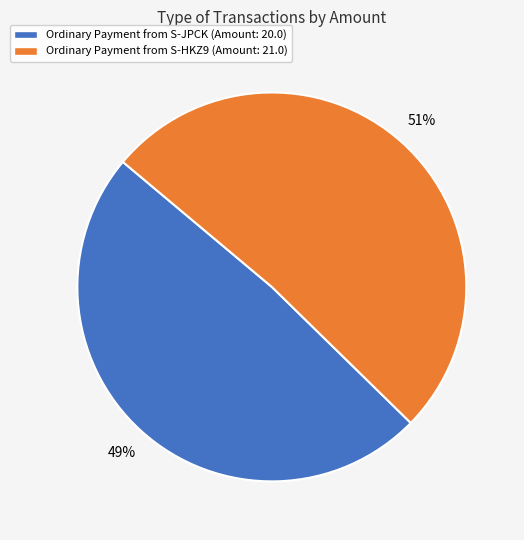

To the nearest percent, what is the difference between the largest and smallest slice percentages?

2%